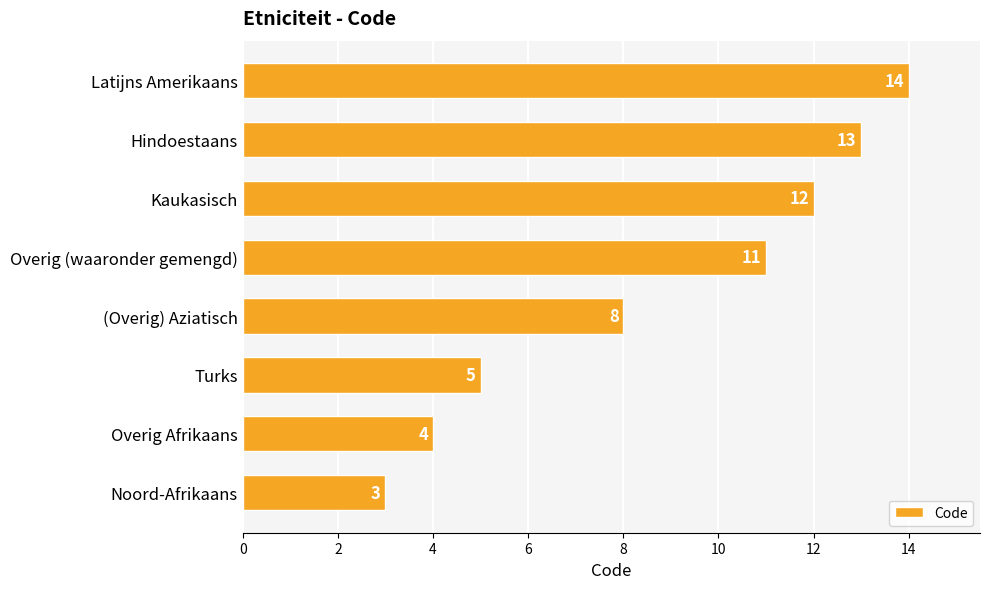

List the labels in order of value, largest first.

Latijns Amerikaans, Hindoestaans, Kaukasisch, Overig (waaronder gemengd), (Overig) Aziatisch, Turks, Overig Afrikaans, Noord-Afrikaans